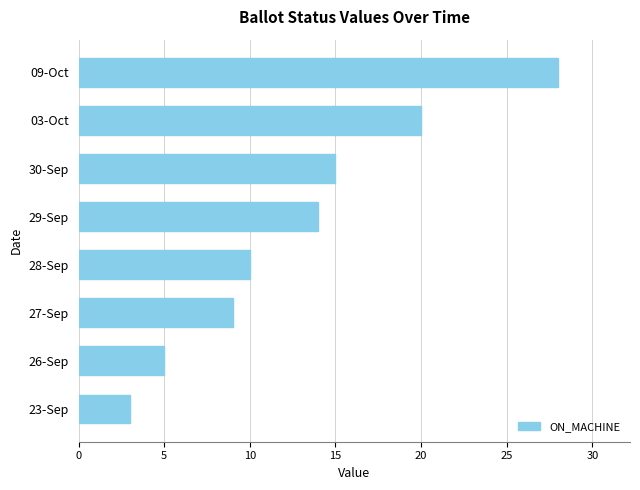

List the labels in order of value, largest first.

09-Oct, 03-Oct, 30-Sep, 29-Sep, 28-Sep, 27-Sep, 26-Sep, 23-Sep